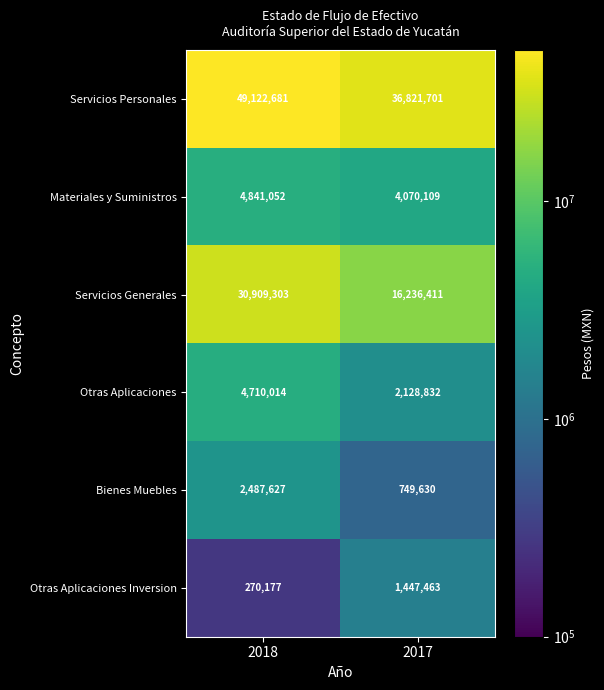

What is the smallest value displayed?

270177